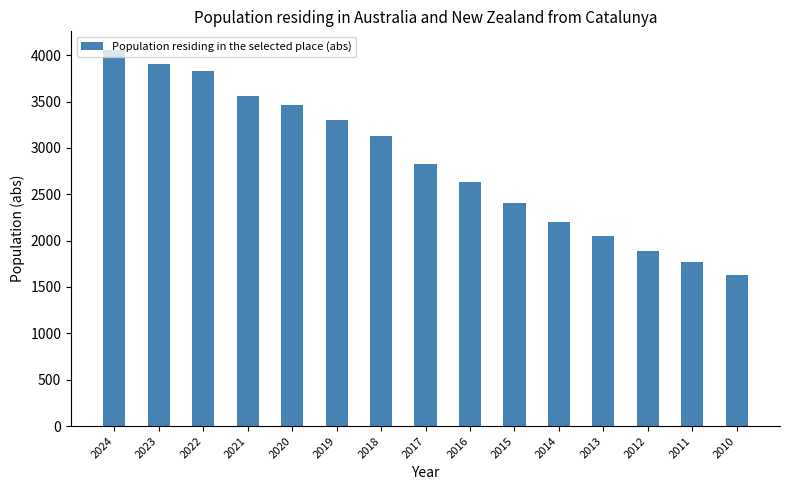

Which category has the highest value across all series?

2024